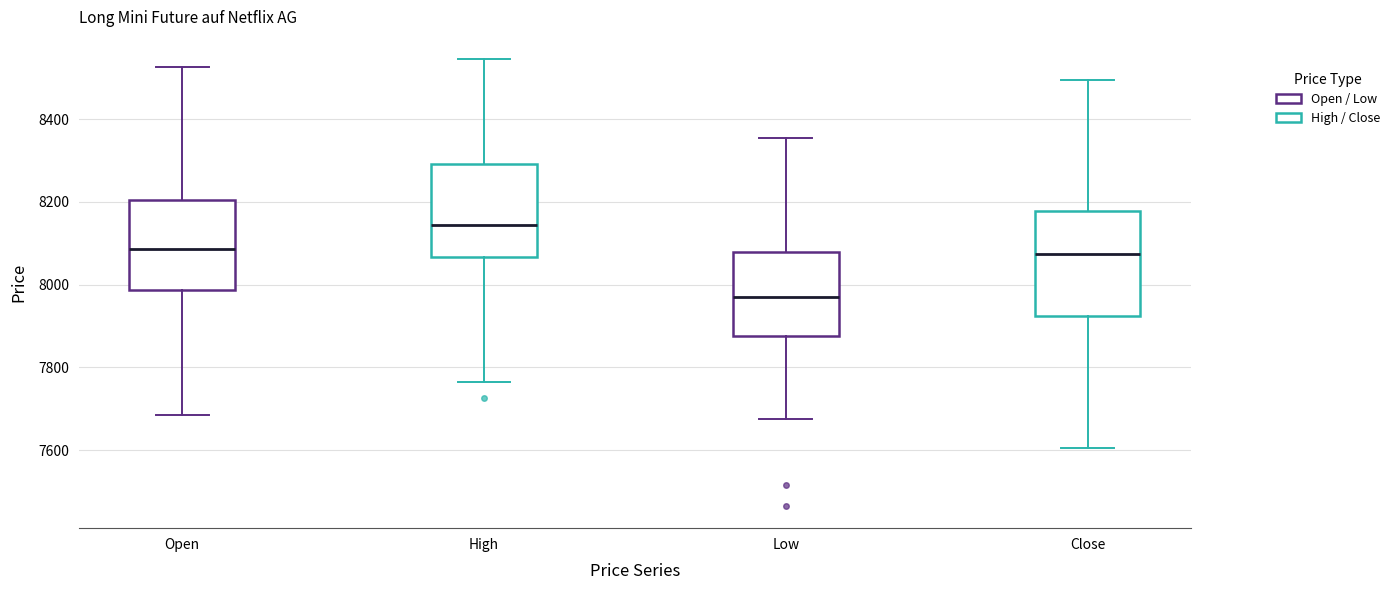

Where does the lower whisker of the box for High end on the y-axis? The values are not printed on the chart, so give them approximately, as read against the axis.

7760